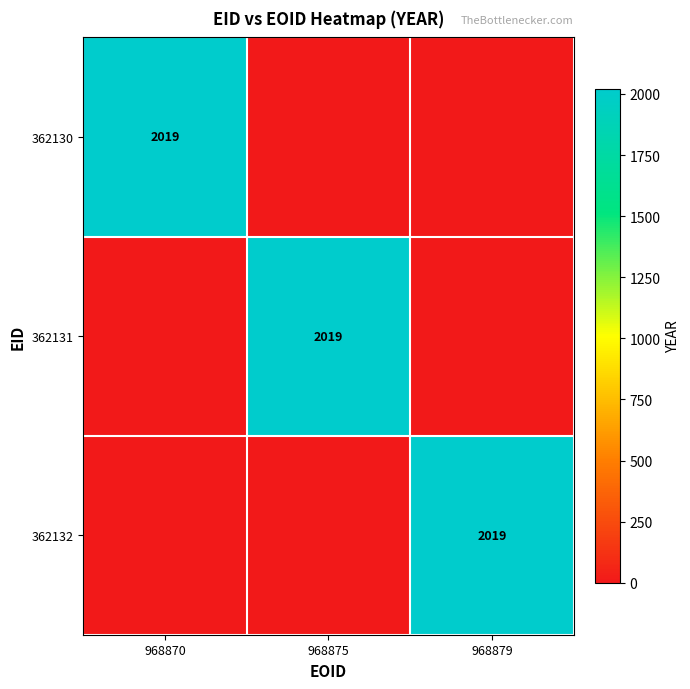

Is it true that 362132 equals 2019 at 968879?

True